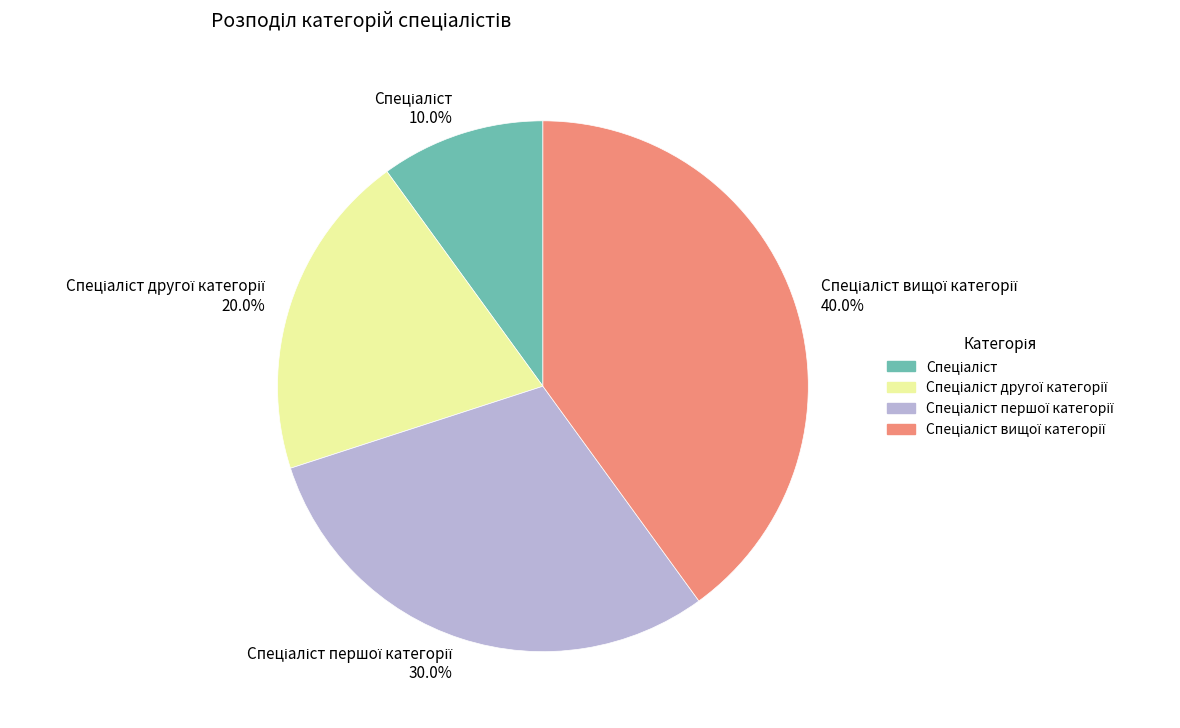

Is there a majority slice in this chart?

No